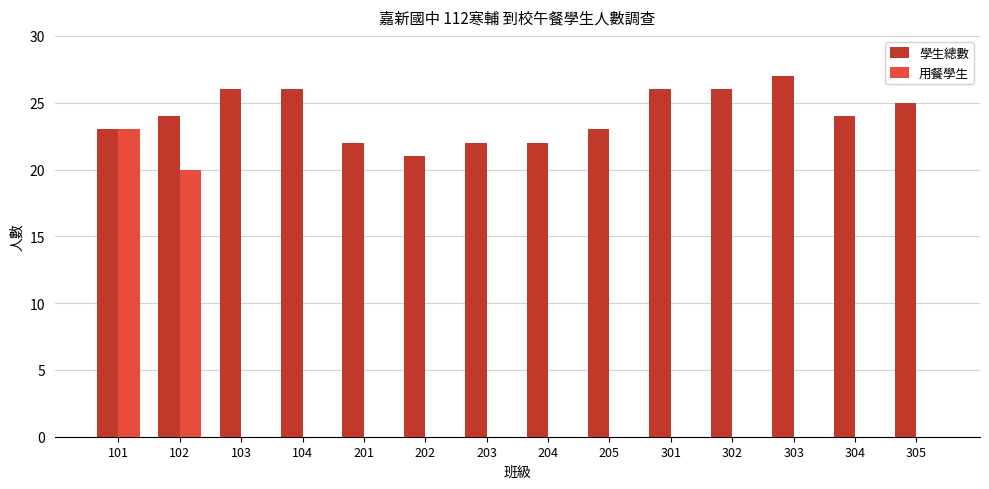

The value of 用餐學生 at 202 is 0. True or false?

True